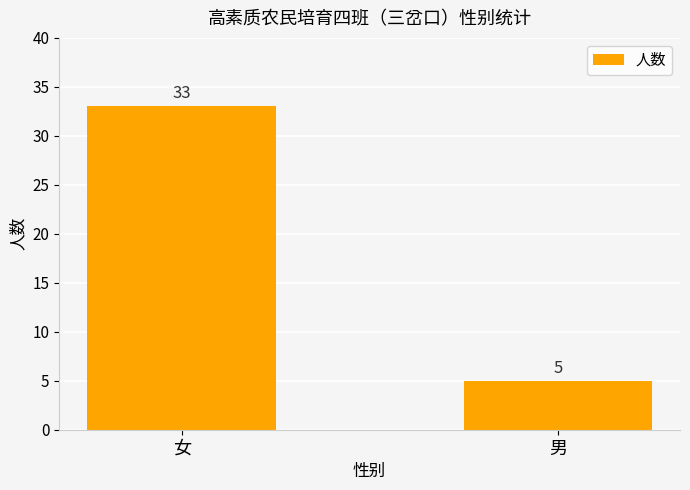

What is the value of the 1st bar from the left?

33